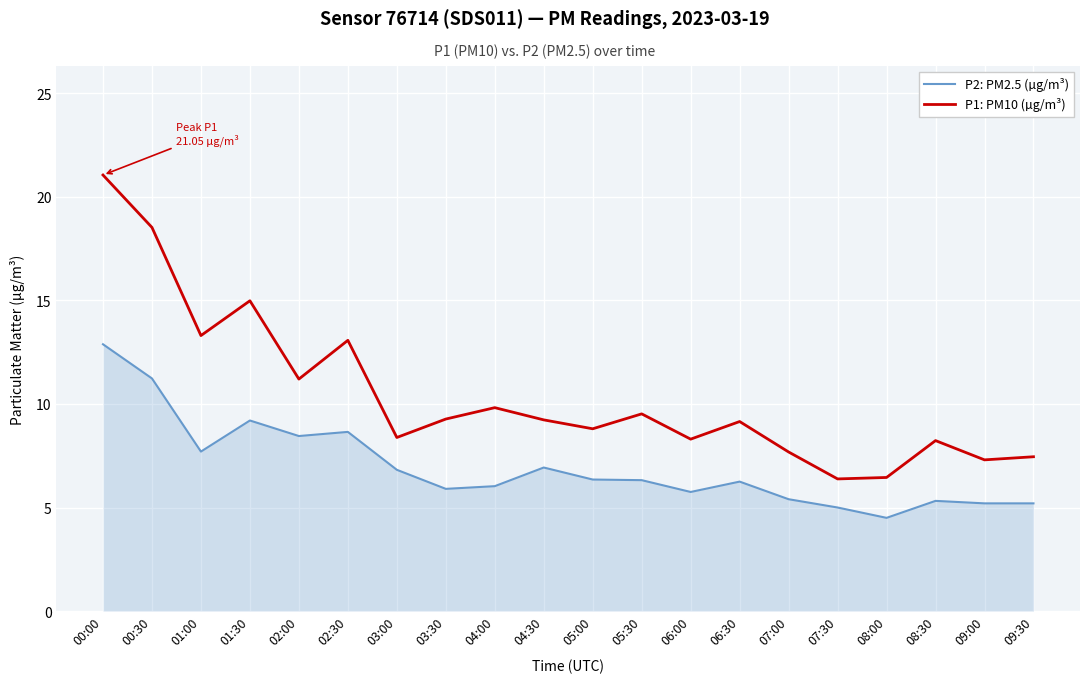

Which label corresponds to the smallest value in the chart?

08:00